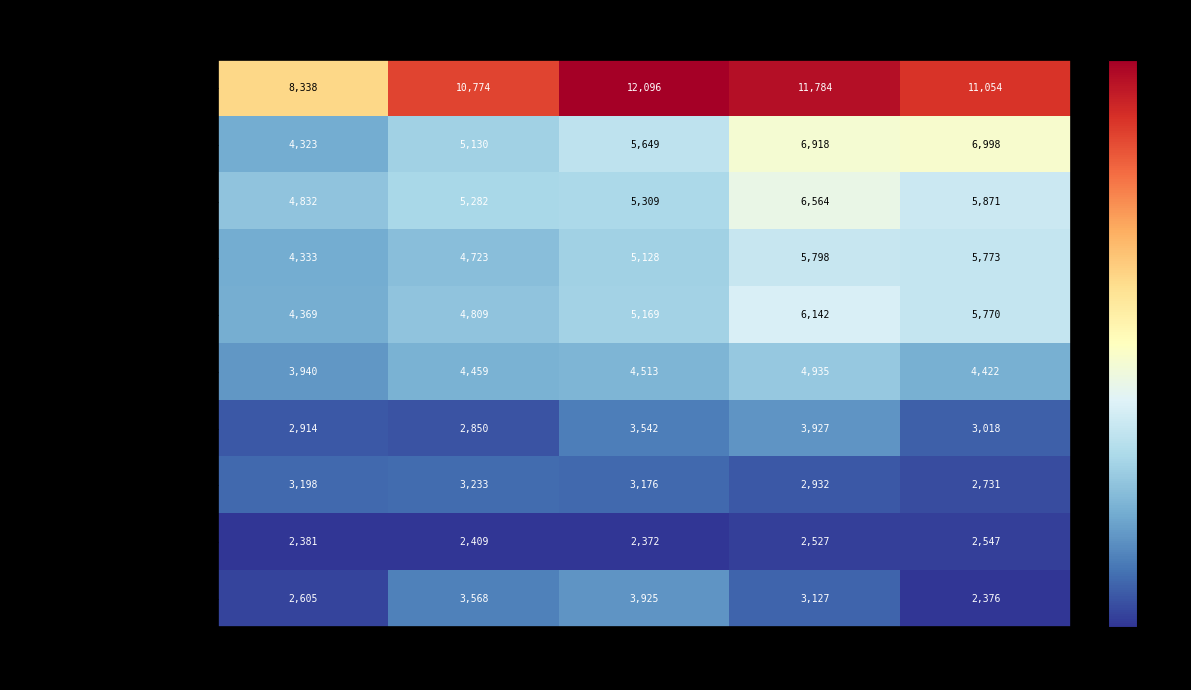

How many distinct data groups are displayed?

10